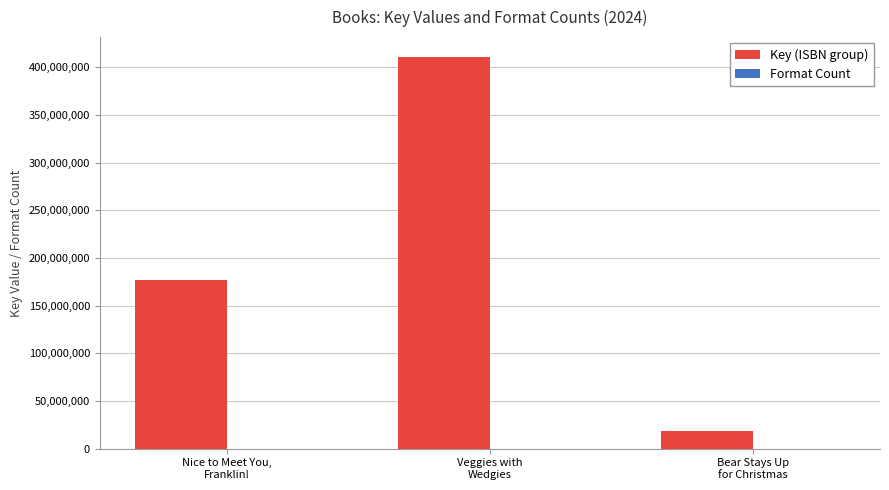

What is the greatest value displayed?

411039726